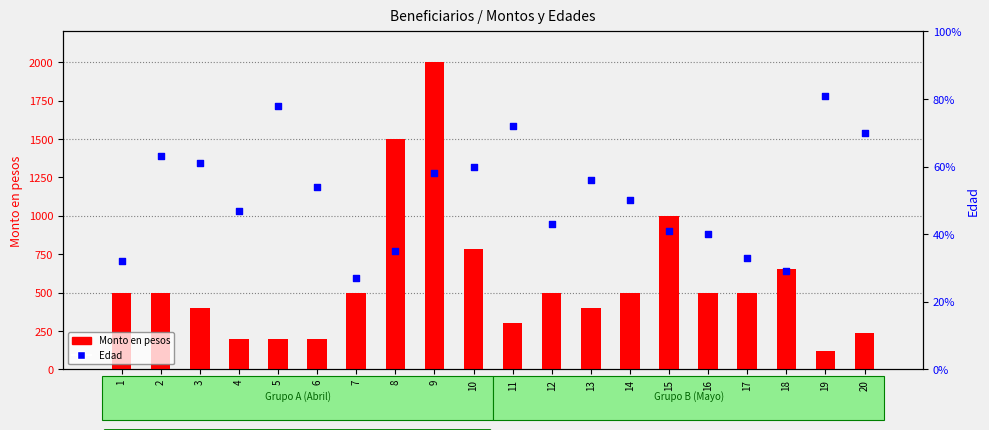

Which series contains the lowest Y value?

Edad